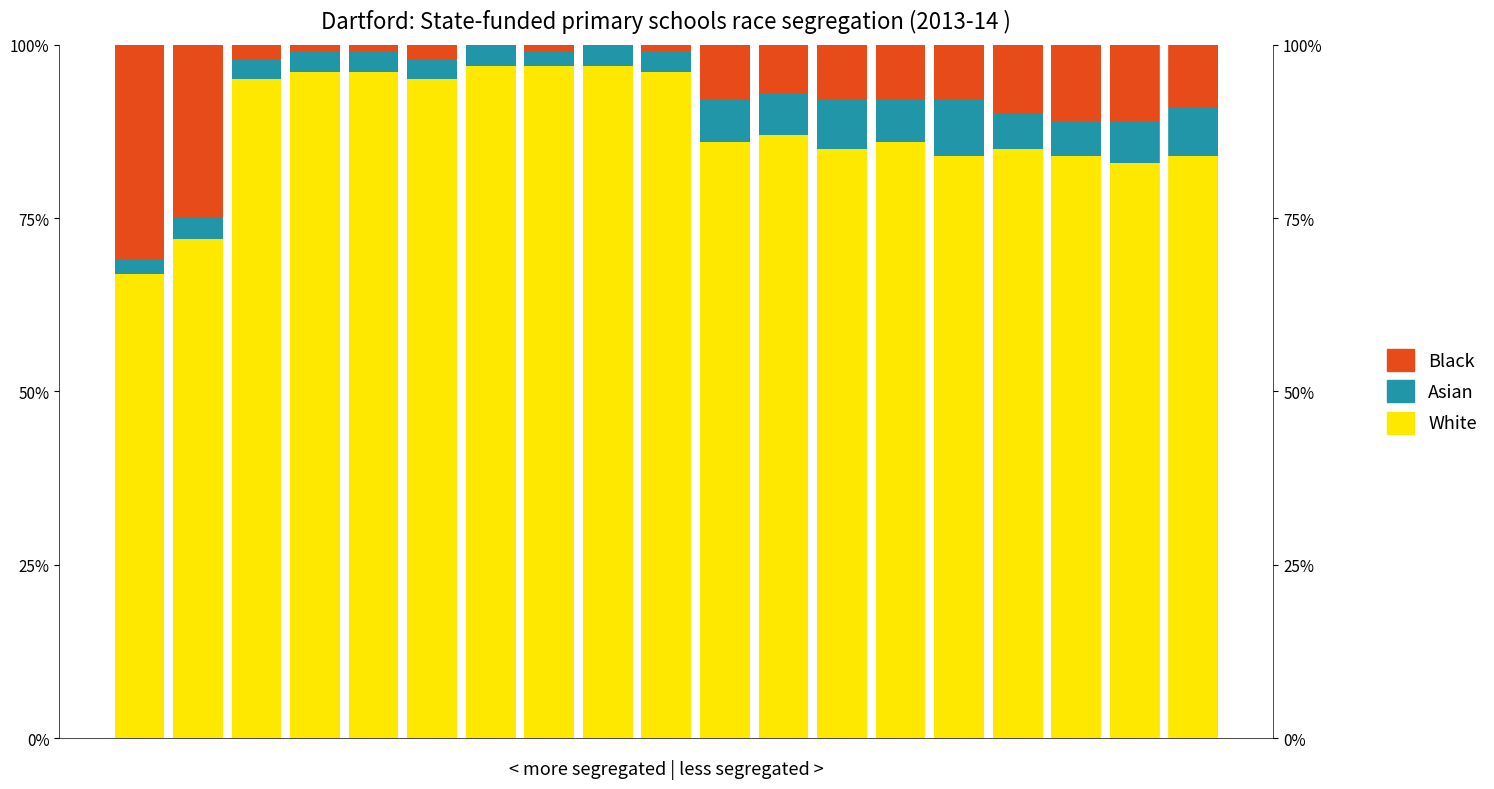

Reading right to left, list all the values displayed in this chart.

White: 18=84	17=83	16=84	15=85	14=84	13=86	12=85	11=87	10=86	9=96	8=97	7=97	6=97	5=95	4=96	3=96	2=95	1=72	0=67
Asian: 18=7	17=6	16=5	15=5	14=8	13=6	12=7	11=6	10=6	9=3	8=3	7=2	6=3	5=3	4=3	3=3	2=3	1=3	0=2
Black: 18=9	17=11	16=11	15=10	14=8	13=8	12=8	11=7	10=8	9=1	8=0	7=1	6=0	5=2	4=1	3=1	2=2	1=25	0=31